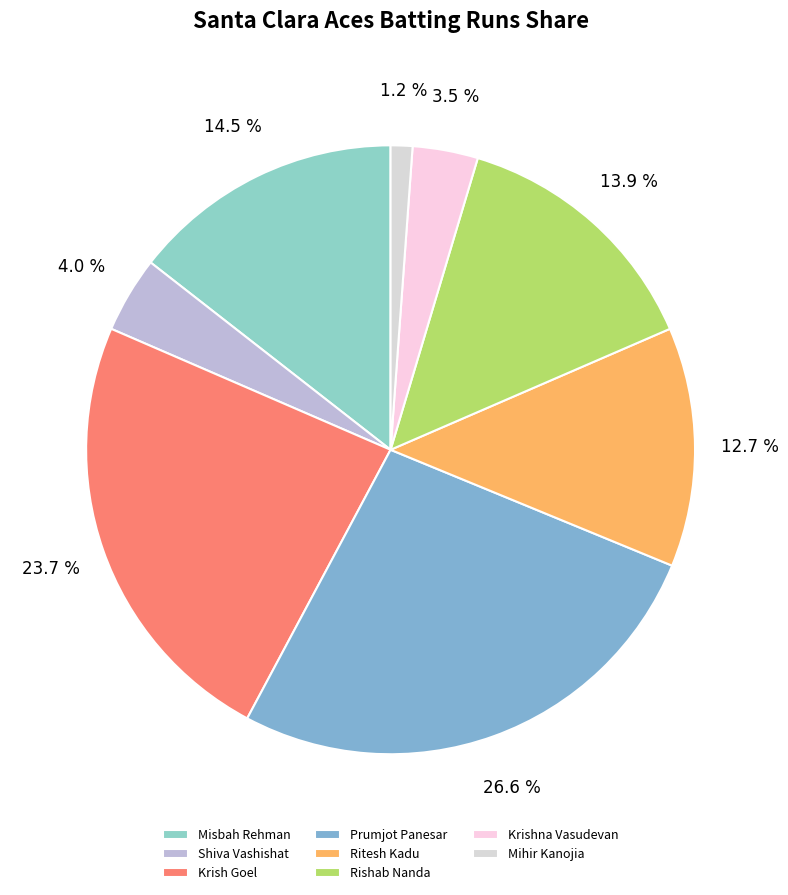

Which has a higher value, Rishab Nanda or Krishna Vasudevan?

Rishab Nanda